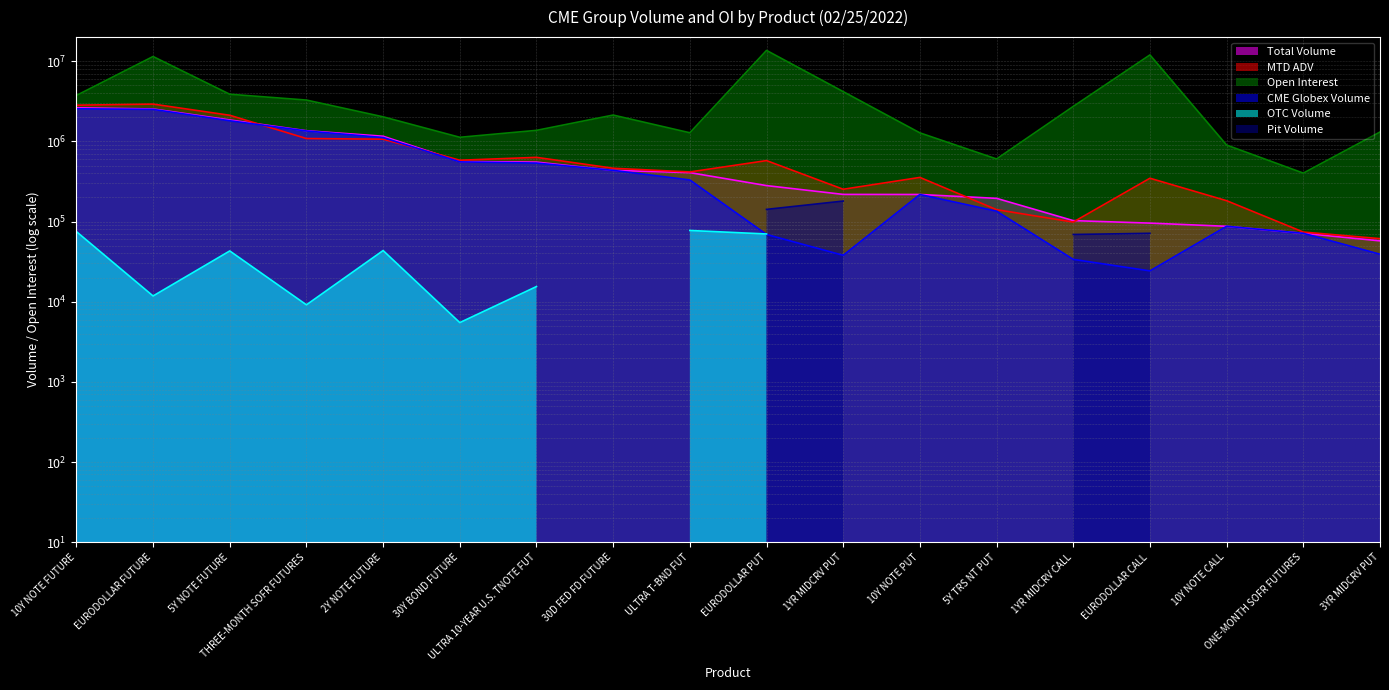

True or false: Open Interest and CME Globex Volume intersect in this chart.

False